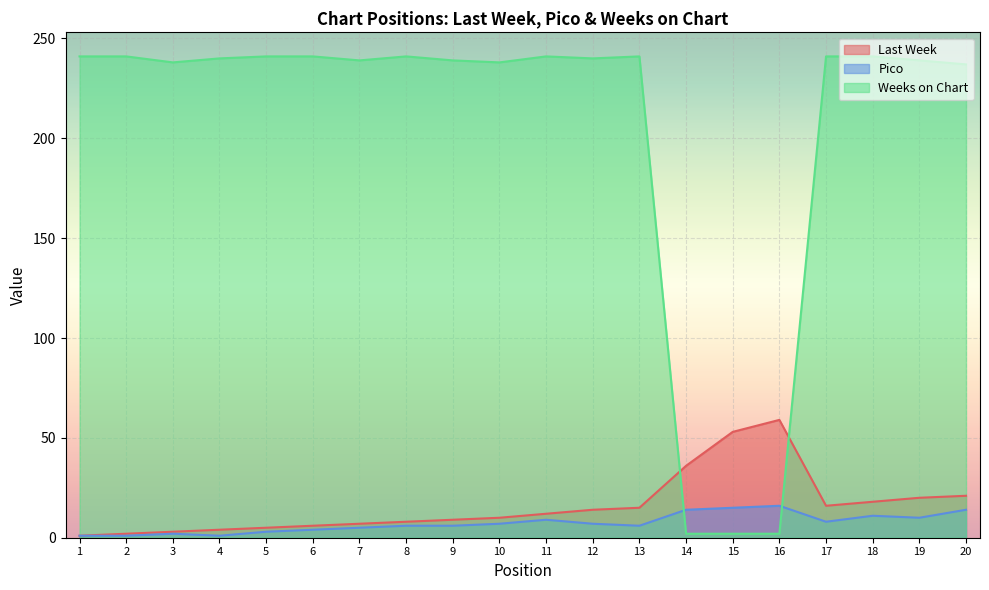

In Weeks on Chart, how many points are lower than both neighbors (excluding endpoints)?

4